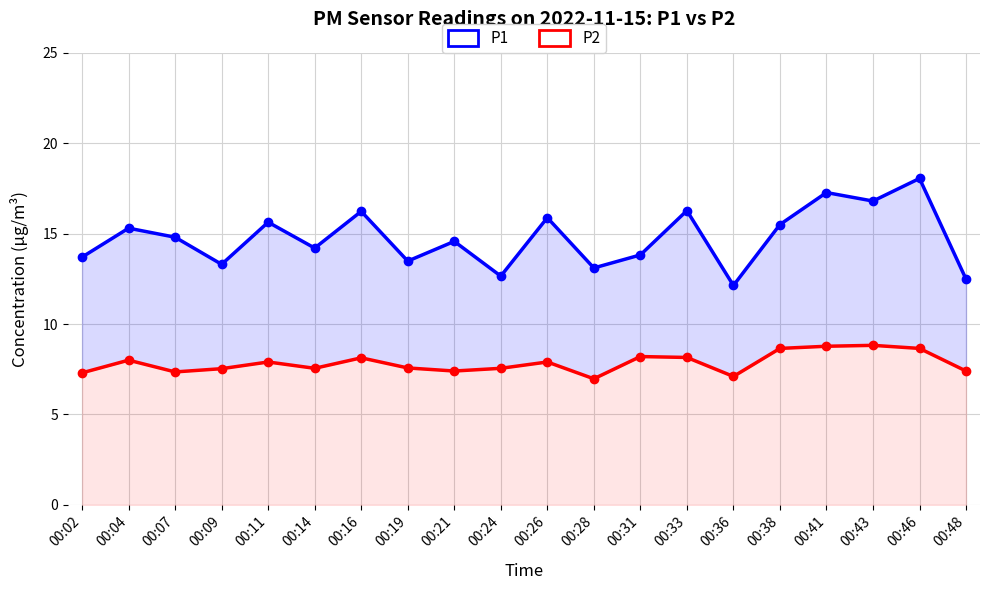

At which category does P1 reach its first local peak?

00:04